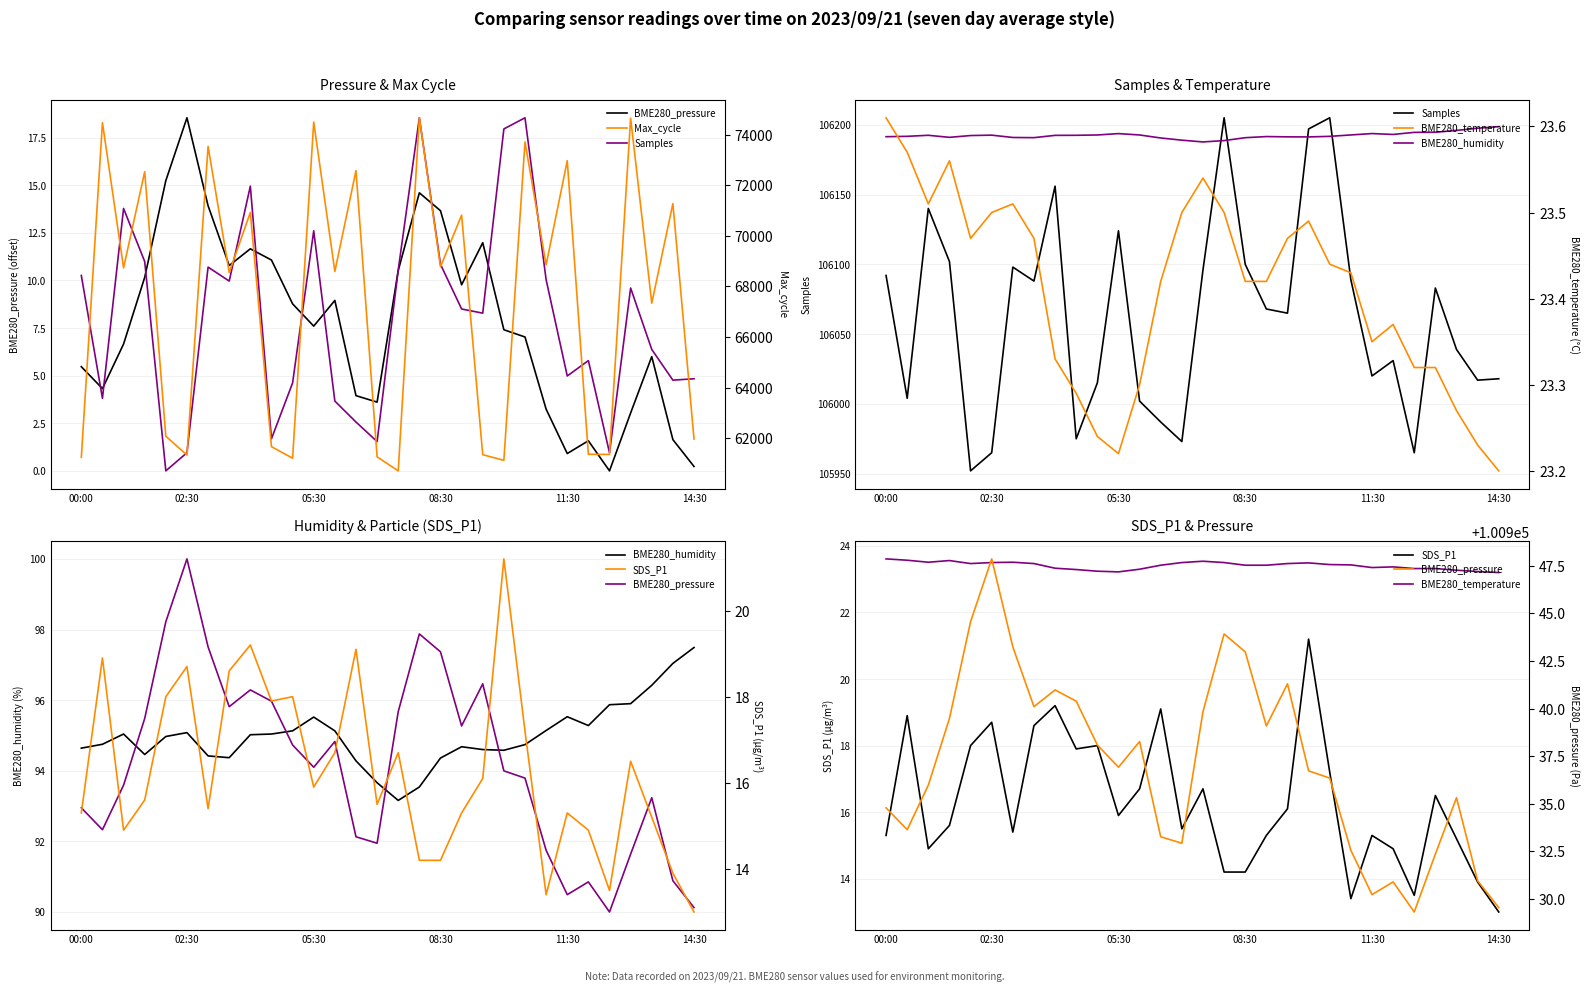

What is the difference between the maximum and minimum values in the BME280_humidity series?

4.3